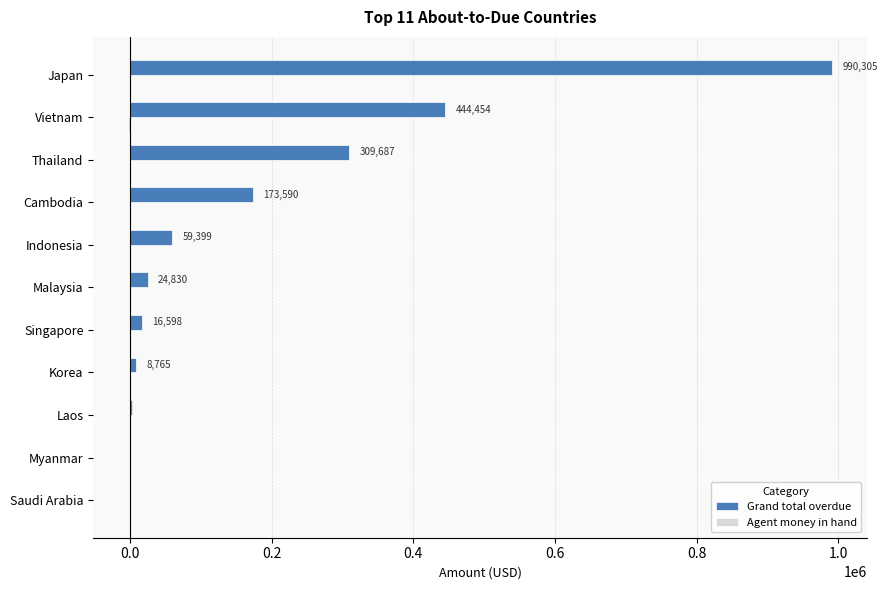

At which category is the sum across all series the highest?

Japan